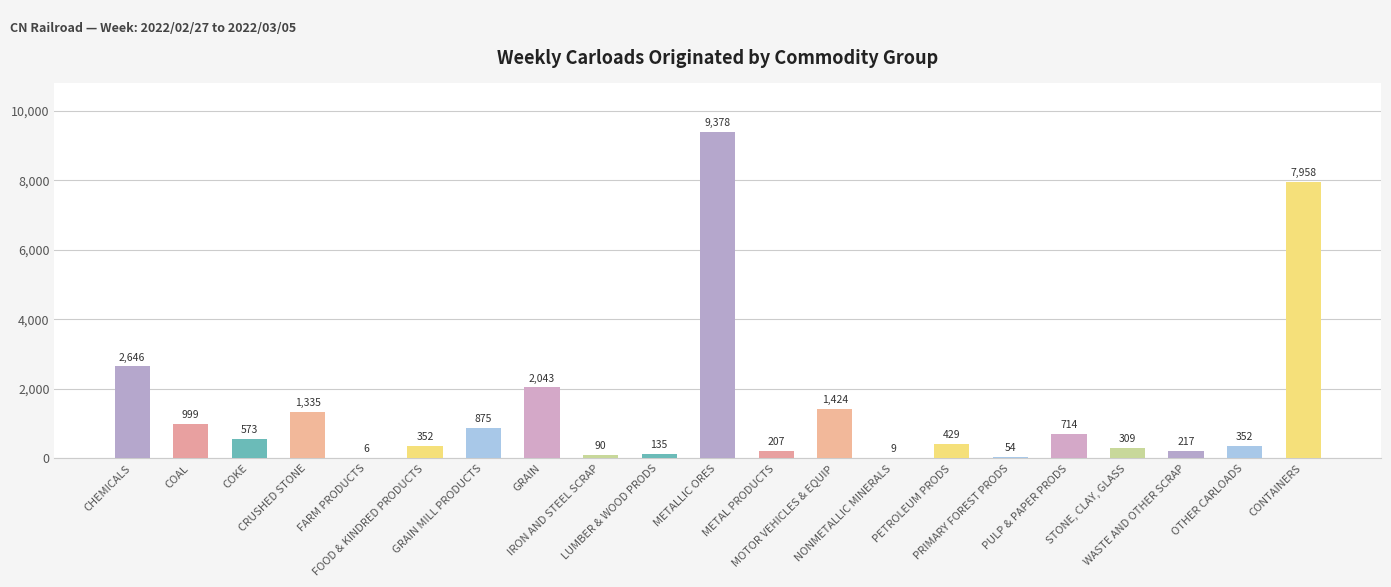

Approximately how many times larger is the value at FOOD & KINDRED PRODUCTS compared to PRIMARY FOREST PRODS?

6.5